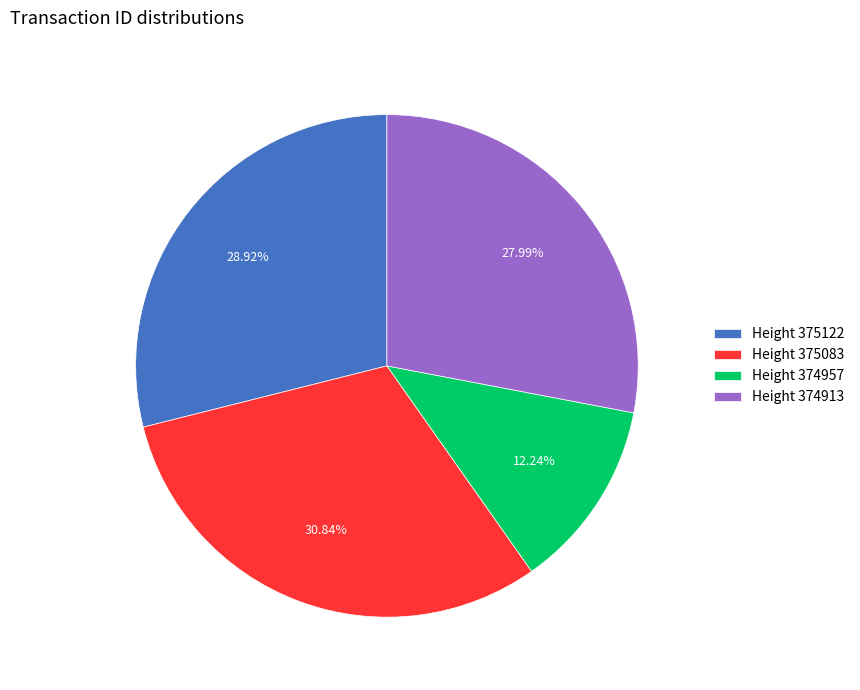

Count the number of slices in the pie.

4